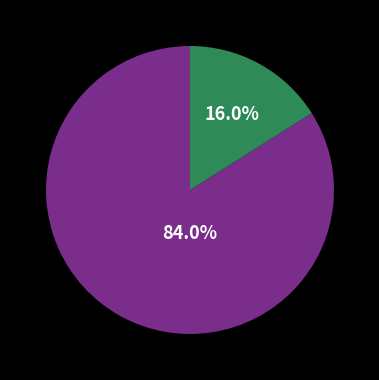

Is there any slice that represents more than half of the pie?

Yes